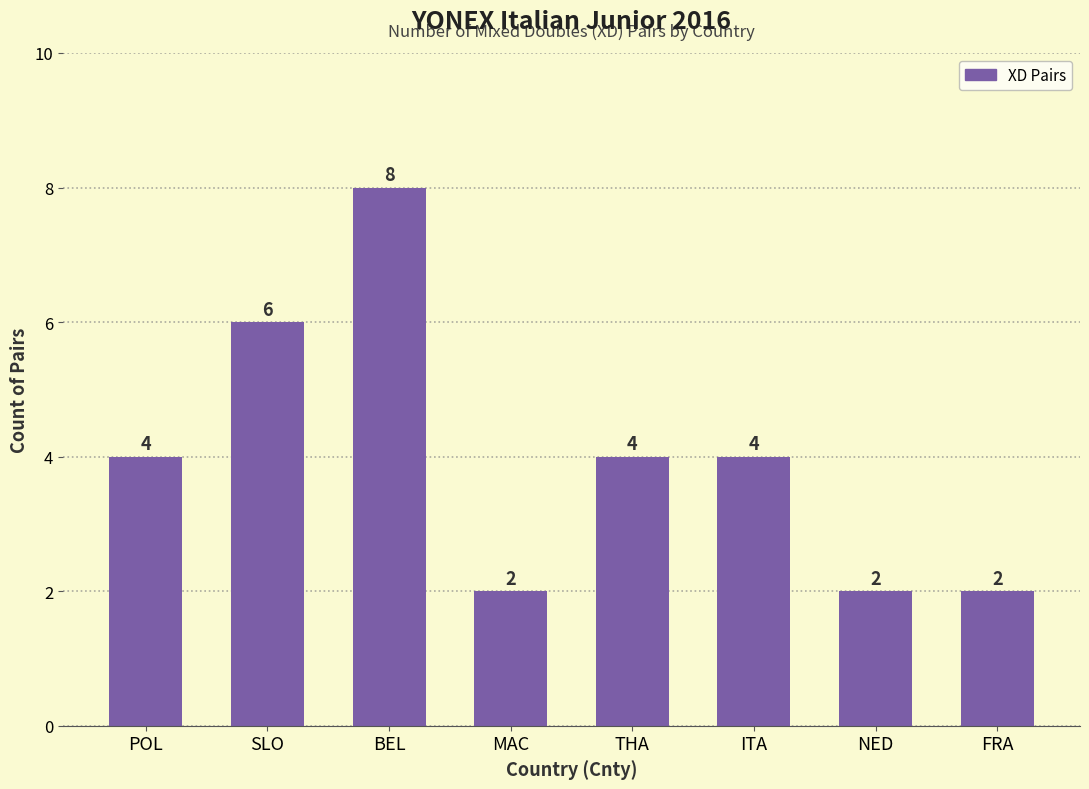

What value does the data have at MAC?

2